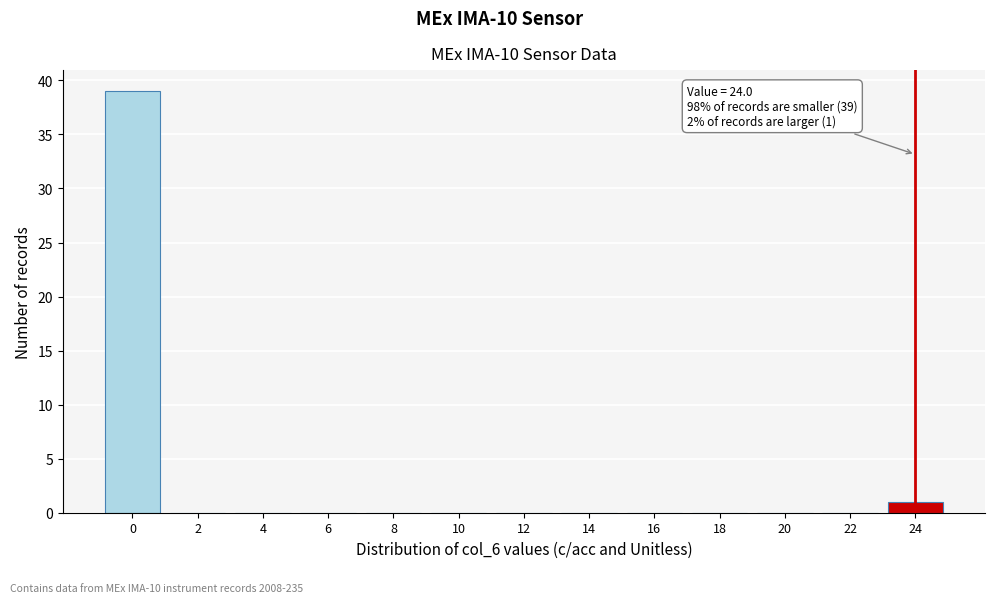

Reading left to right, what are all the values shown in this chart?

0=39	2=0	4=0	6=0	8=0	10=0	12=0	14=0	16=0	18=0	20=0	22=0	24=1